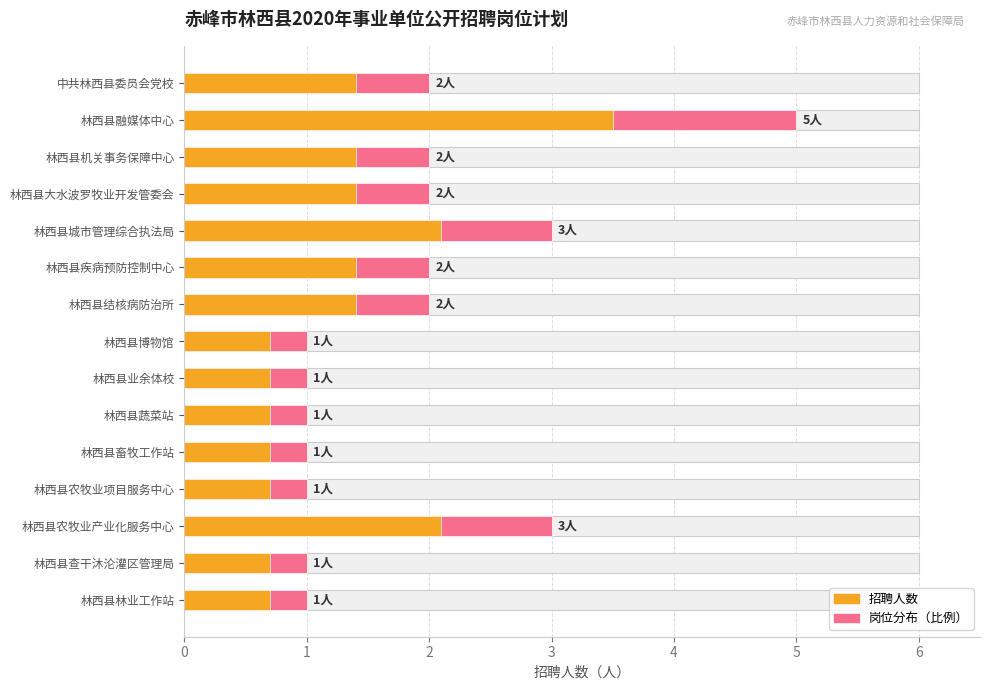

What is the difference between the second highest and minimum values?

2